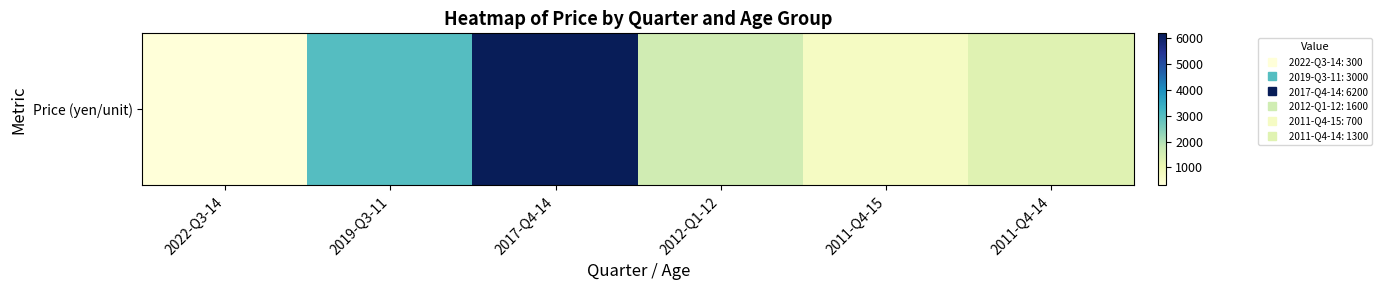

List the labels in order of value, smallest first.

2022-Q3-14, 2011-Q4-15, 2011-Q4-14, 2012-Q1-12, 2019-Q3-11, 2017-Q4-14